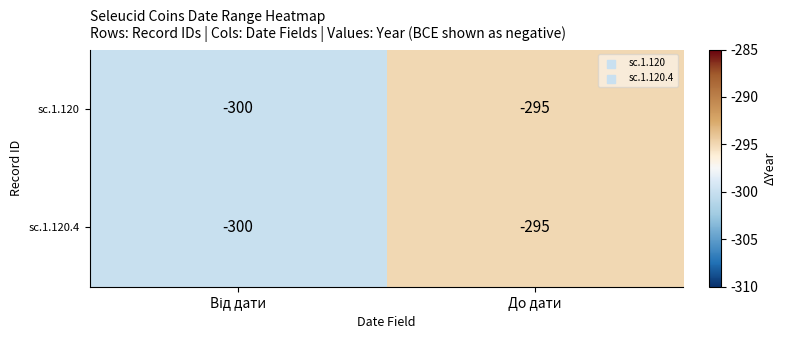

What is the approximate value of sc.1.120.4 at До дати?

-295